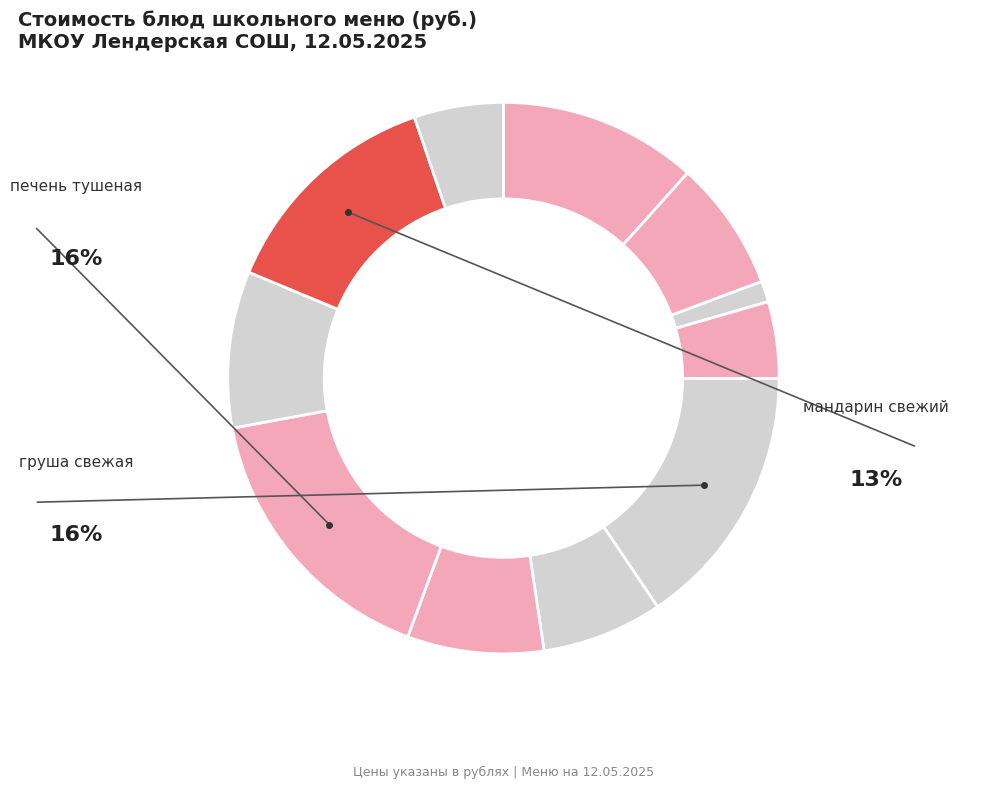

What is the smallest slice in the pie chart?

пшеничный (хлеб)